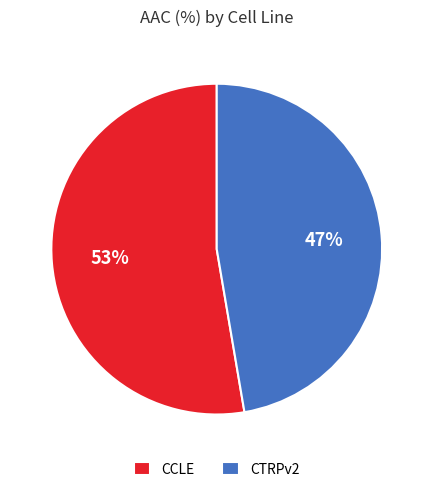

True or false: CTRPv2 accounts for 47% of the total.

True